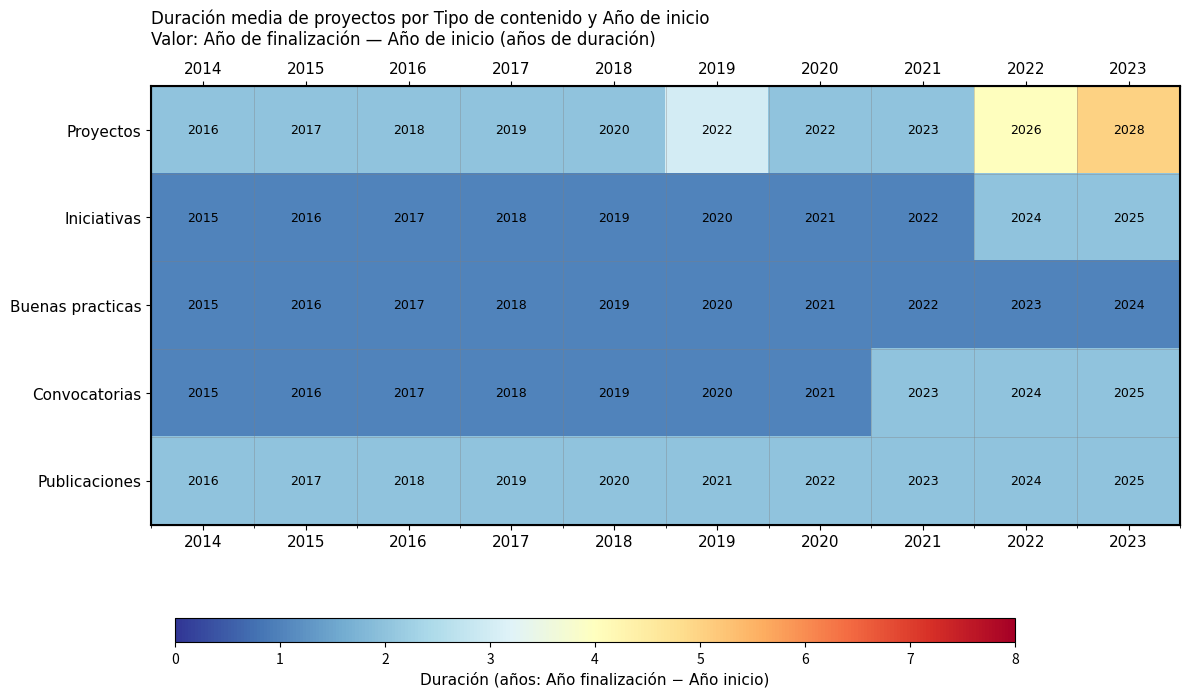

Which category has the lowest value across all series?

2014